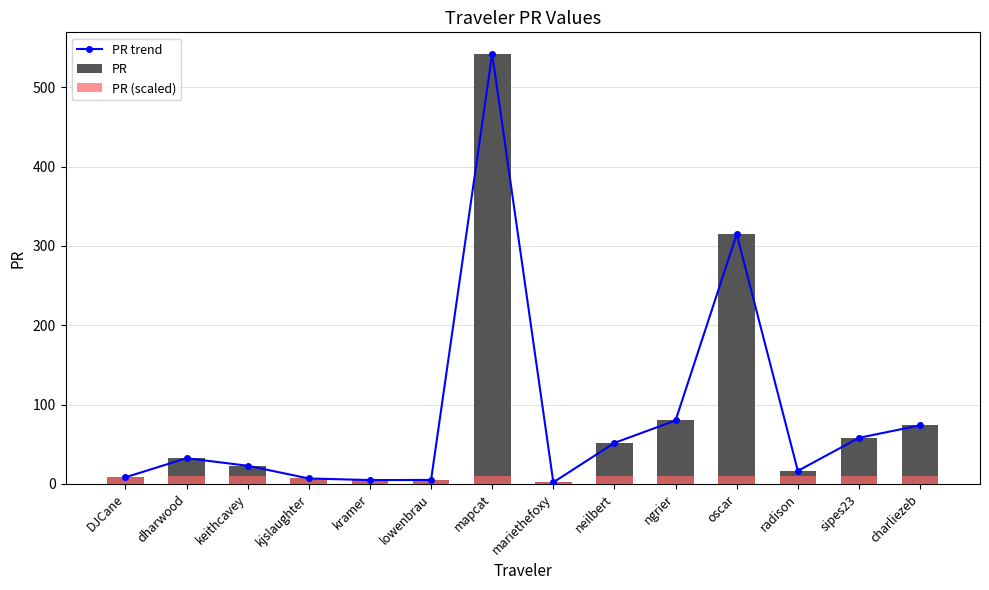

What are all the series names shown in the legend?

PR trend, PR, PR (scaled)